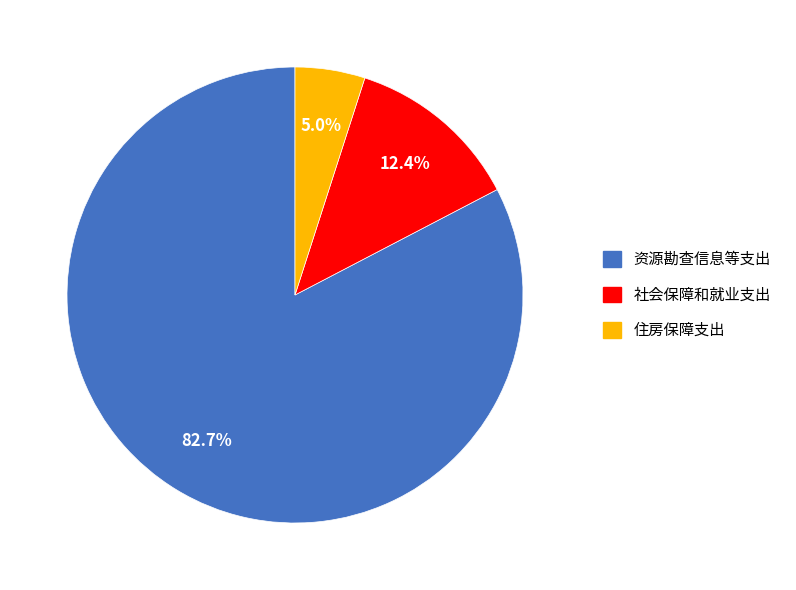

Which category accounts for the majority?

资源勘查信息等支出